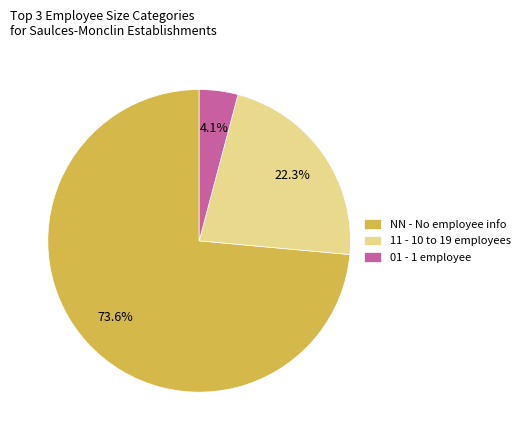

Approximately how many times larger is the value at 11 - 10 to 19 employees compared to NN - No employee info?

0.3